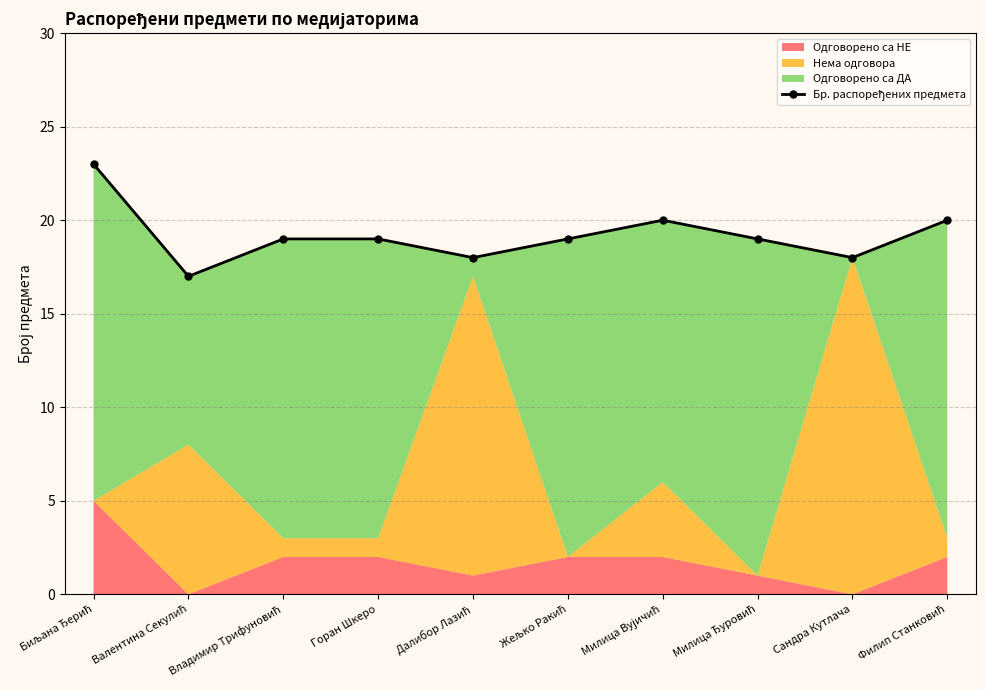

What is the average value?

19